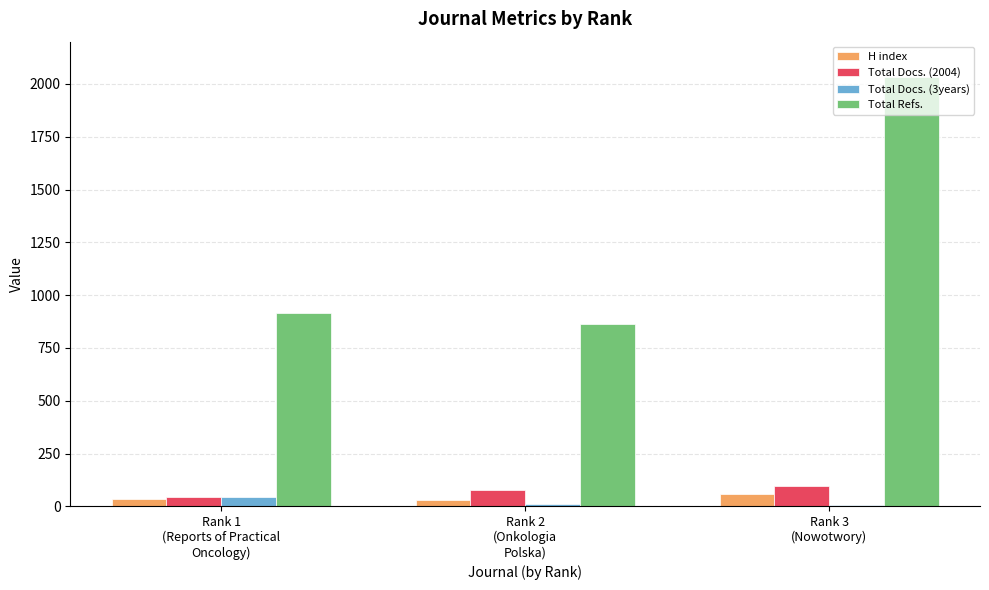

At which category is the sum across all series the highest?

Rank 3
(Nowotwory)